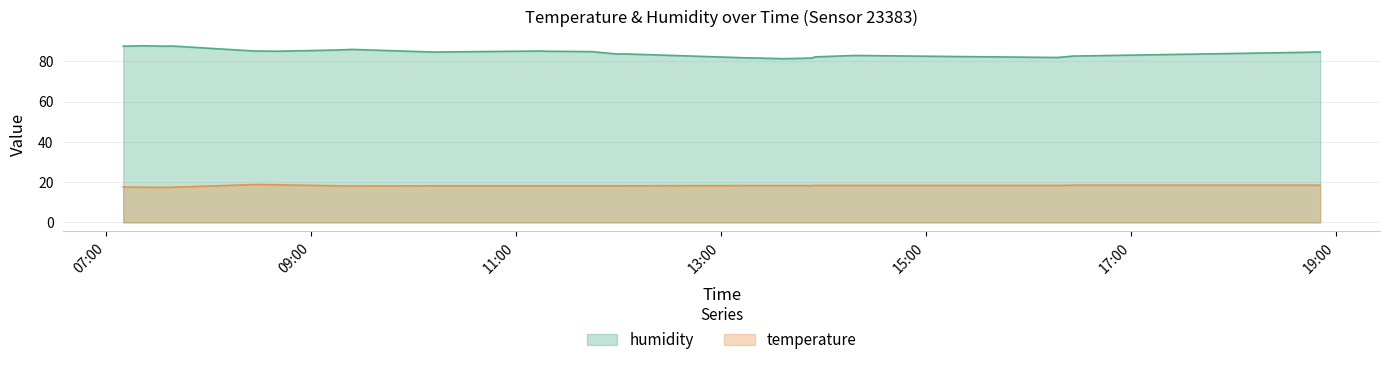

How many data points in humidity are above 84?

15